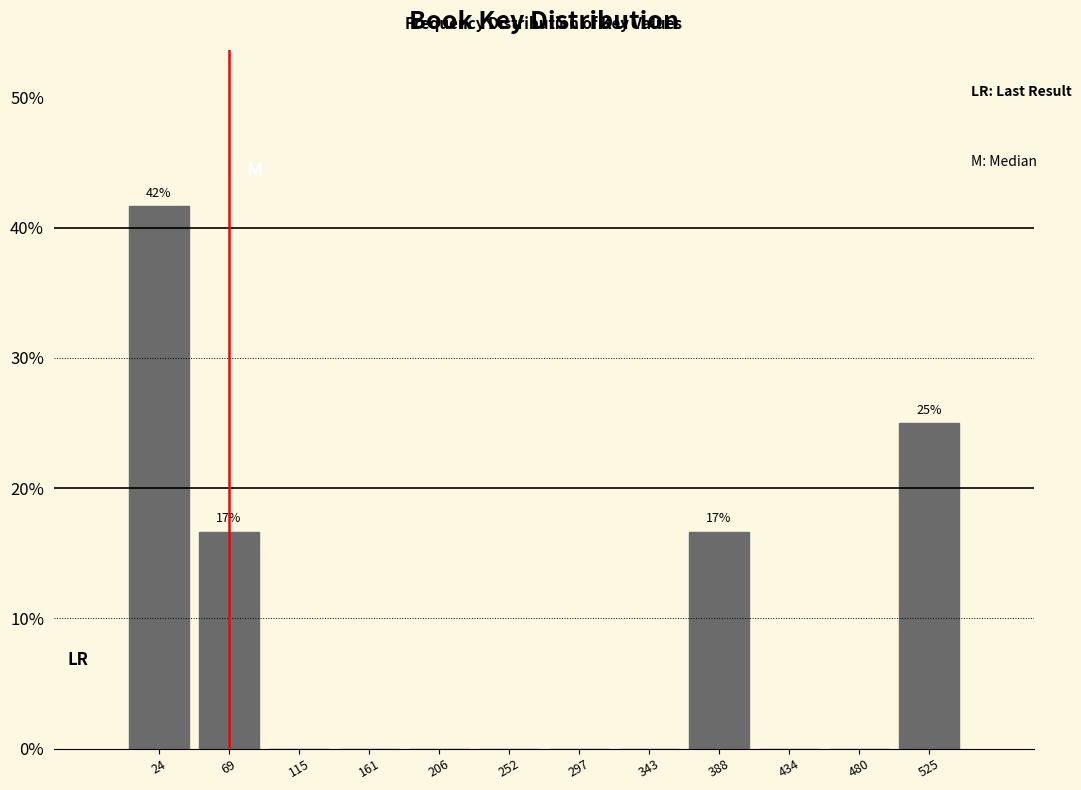

Reading left to right, extract all data points from this chart.

24=41.7	69=16.7	115=0.0	161=0.0	206=0.0	252=0.0	297=0.0	343=0.0	388=16.7	434=0.0	480=0.0	525=25.0